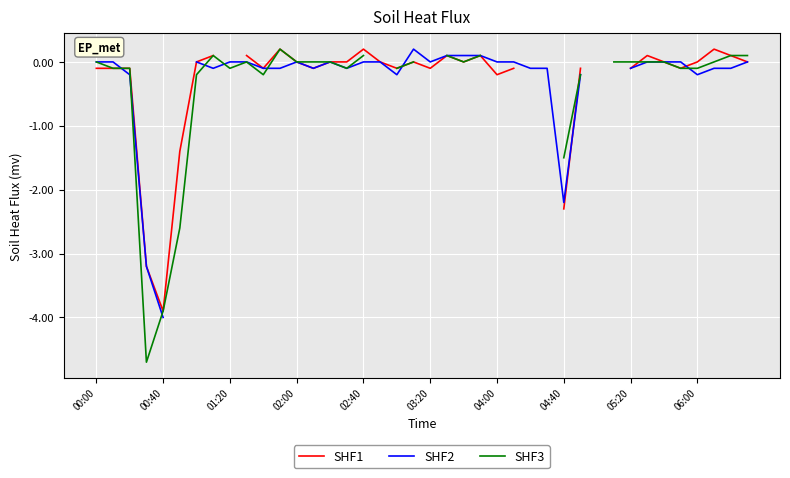

Is it true that SHF1 equals -0.0 at 02:00?

True